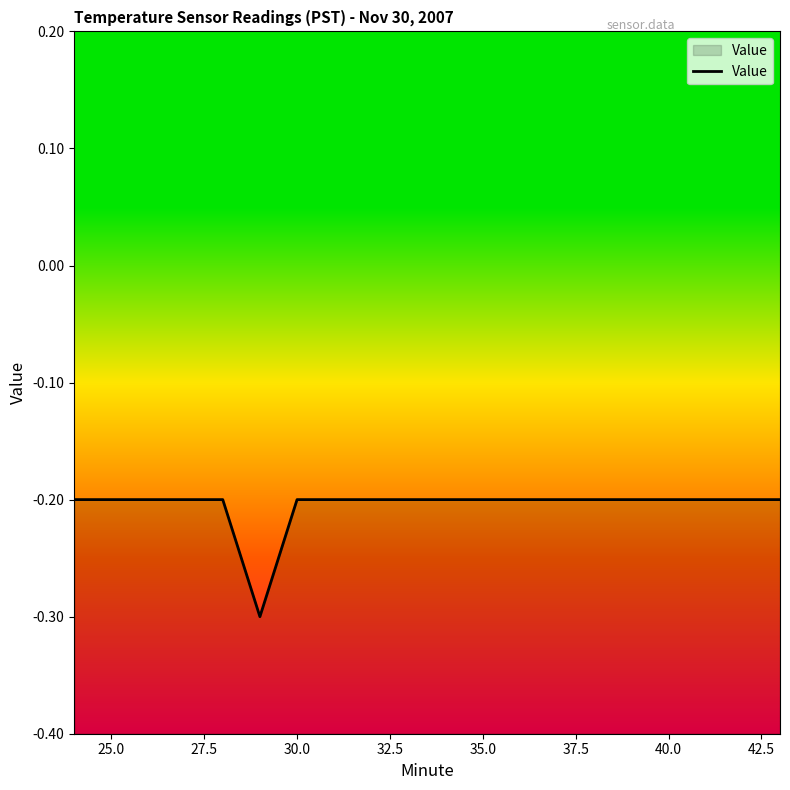

What is the smallest value displayed?

-0.3